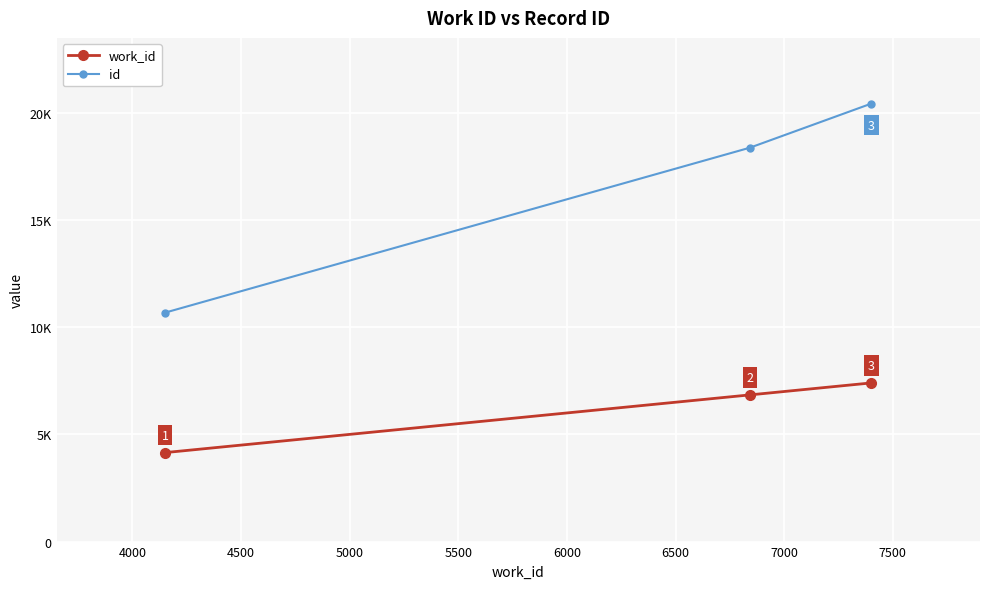

How many work_id values are between 4151 and 7401?

3